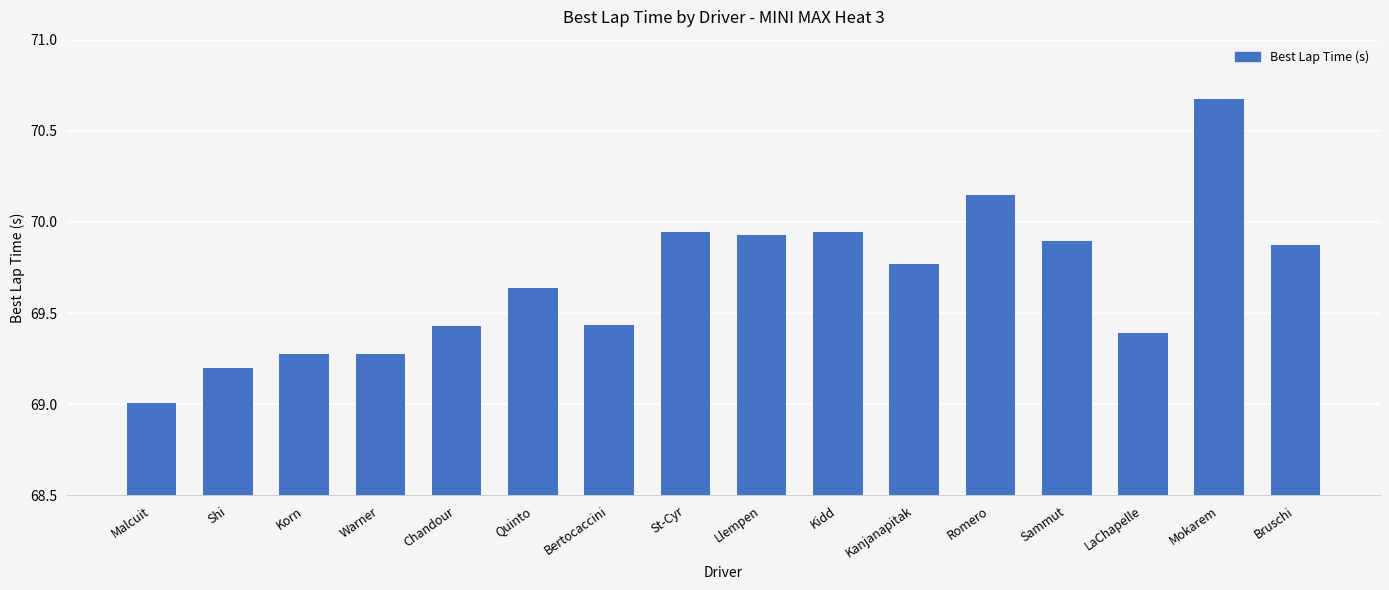

Count the number of data series in this chart.

1